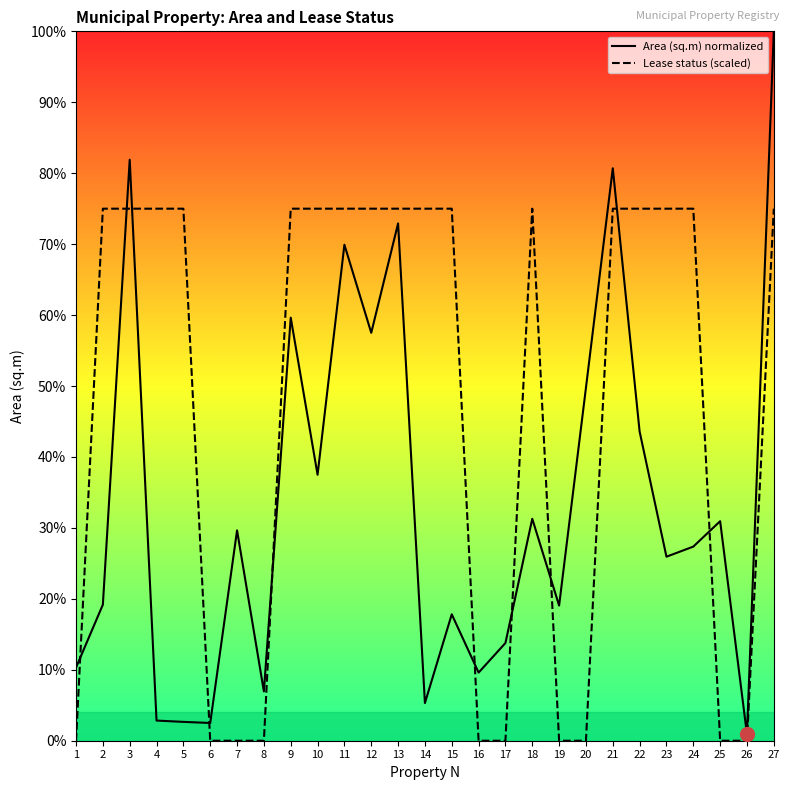

Which series has the widest spread of values?

Area (sq.m) normalized